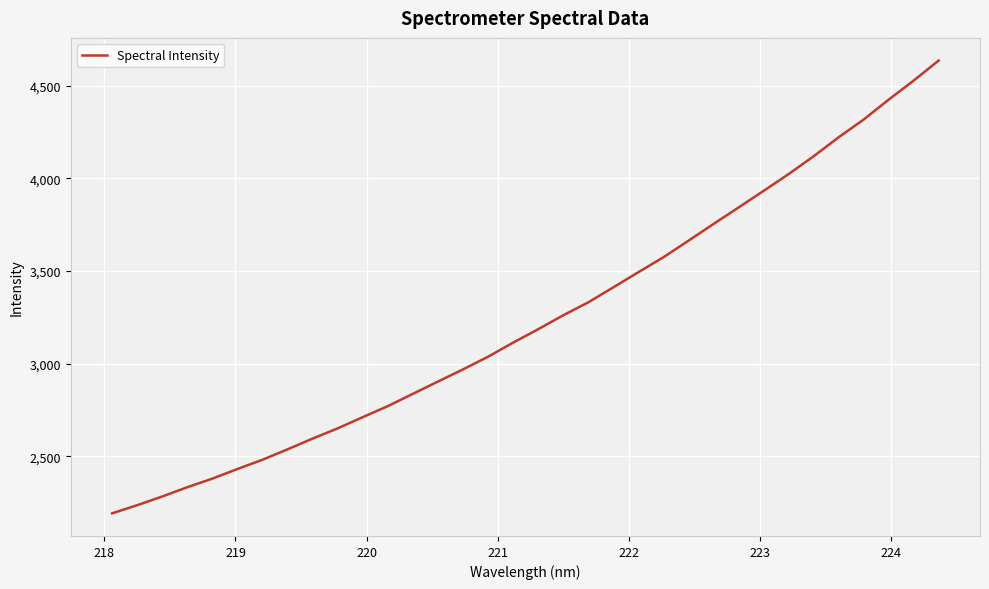

What is the greatest value displayed?

4635.2